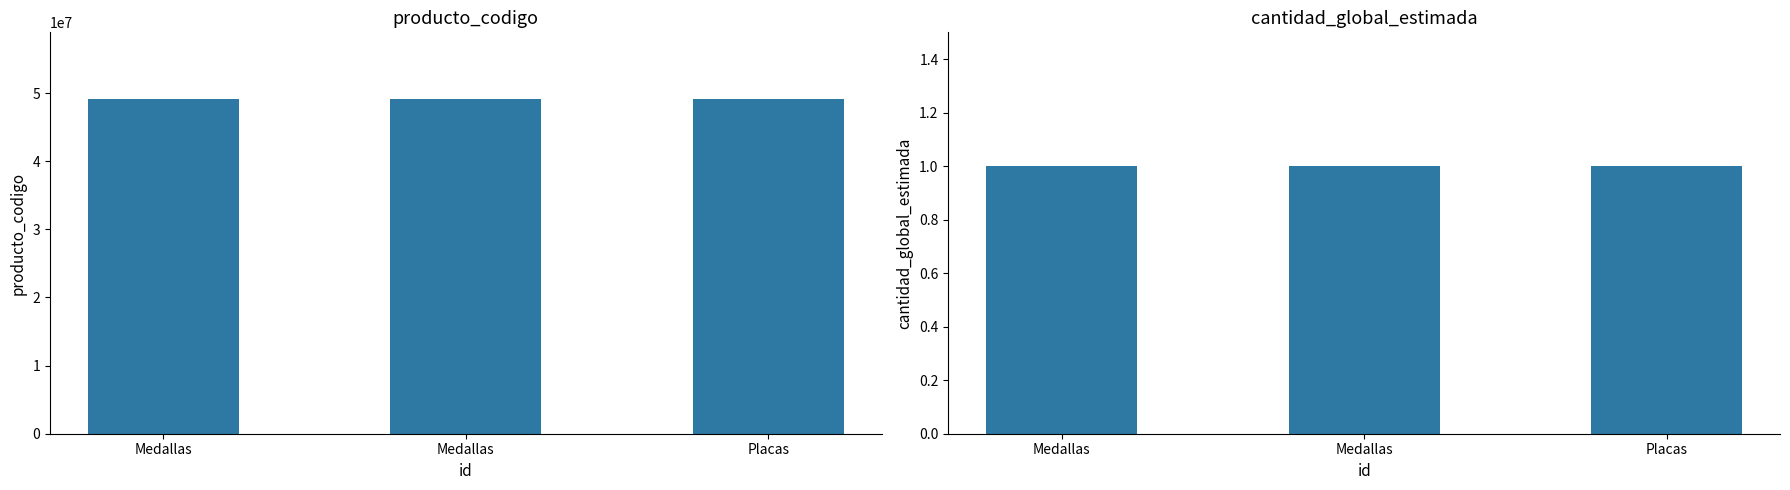

List the series in order of their overall mean, lowest first.

cantidad_global_estimada, producto_codigo